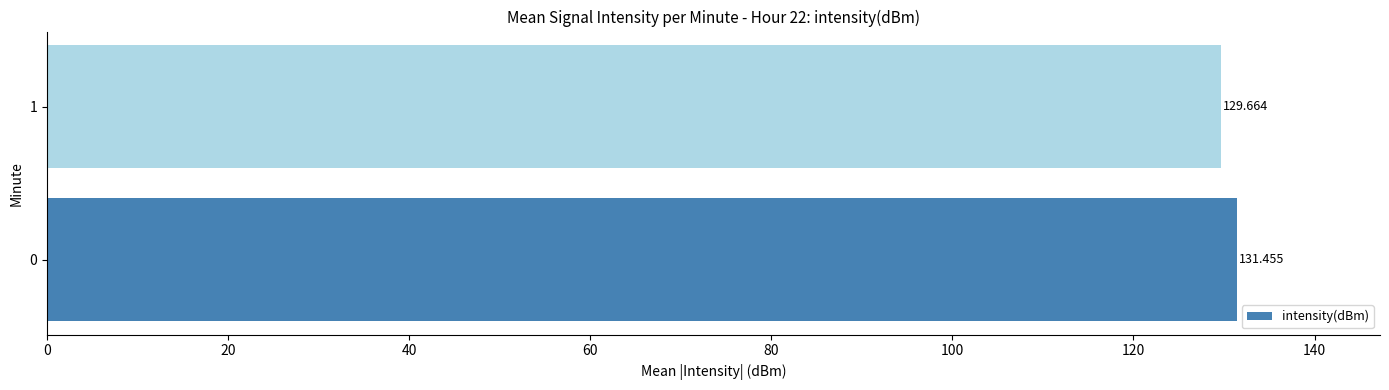

What is the maximum value shown in the chart?

131.5